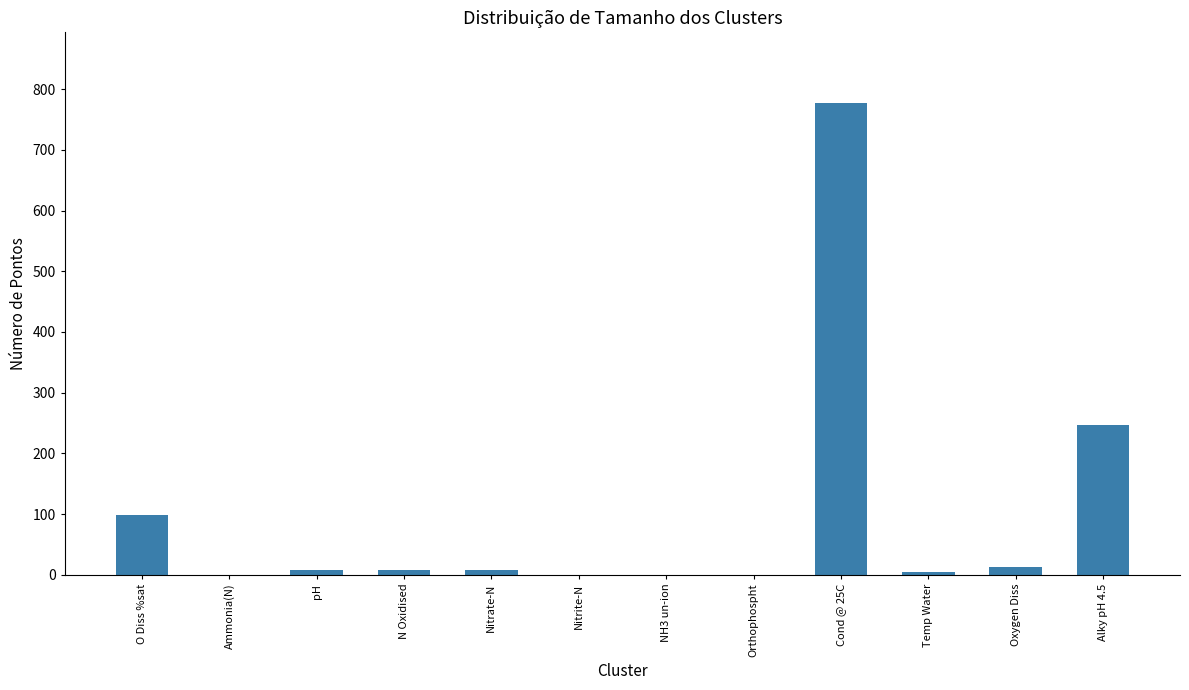

True or false: the data shows 0.0 at Orthophospht.

True